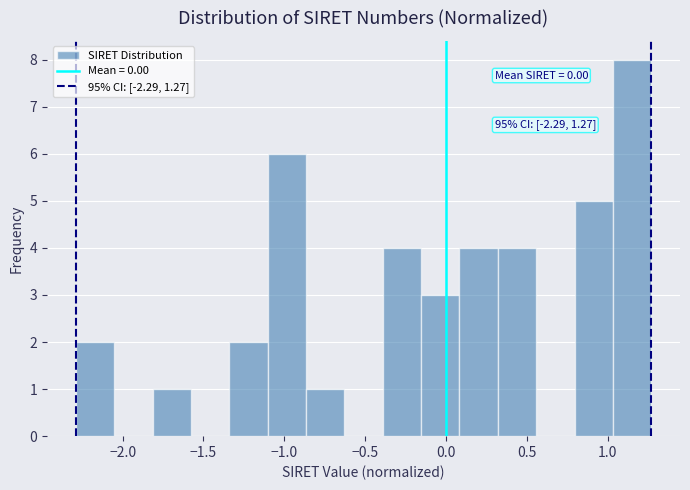

Over which range of the x-axis is the bar tallest?

1.05 to 1.25